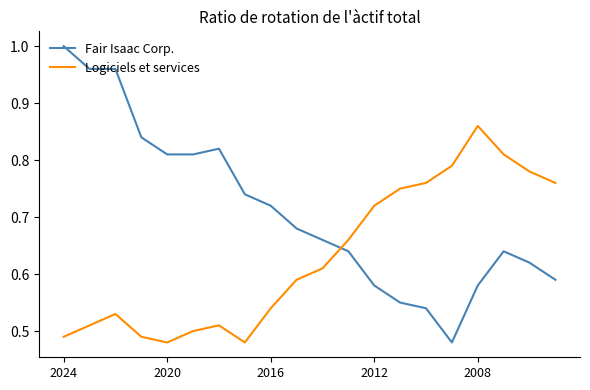

Which series has the largest range (max minus min)?

Fair Isaac Corp.